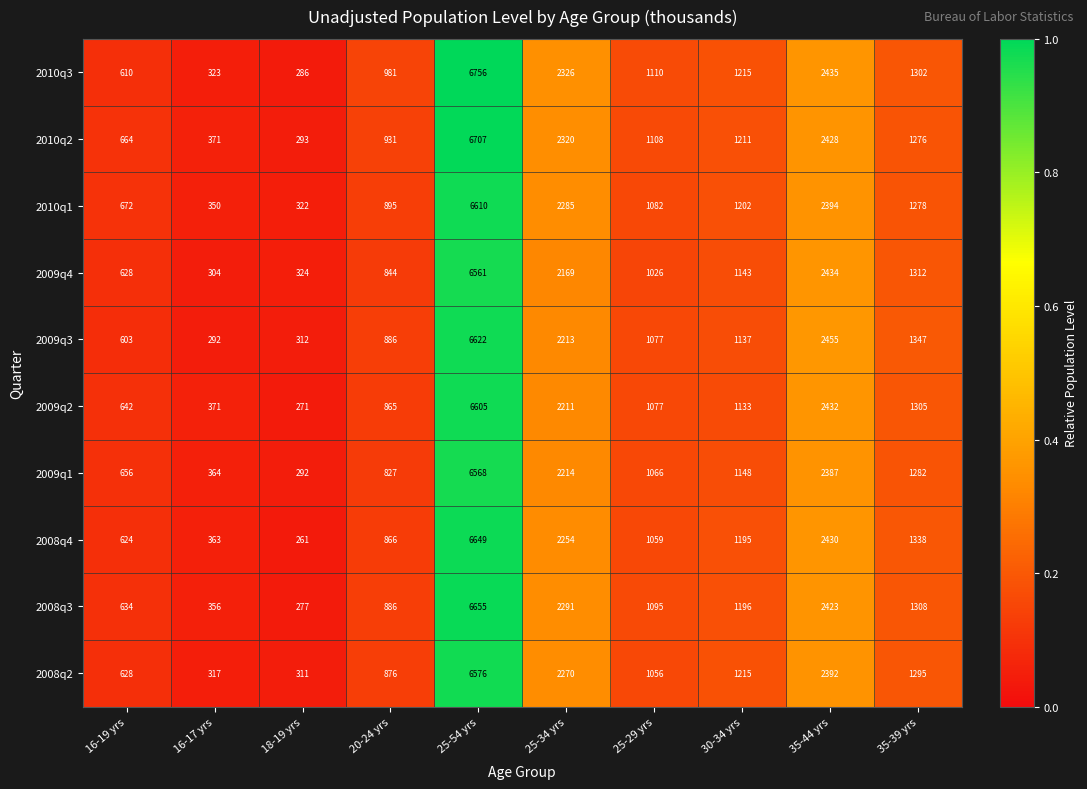

Where does the 2010q2 series first go above 1211?

25-54 yrs